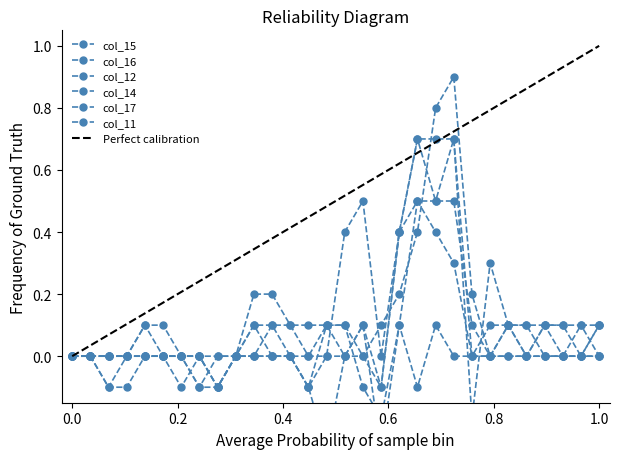

True or false: col_11 and col_16 cross at least once.

True